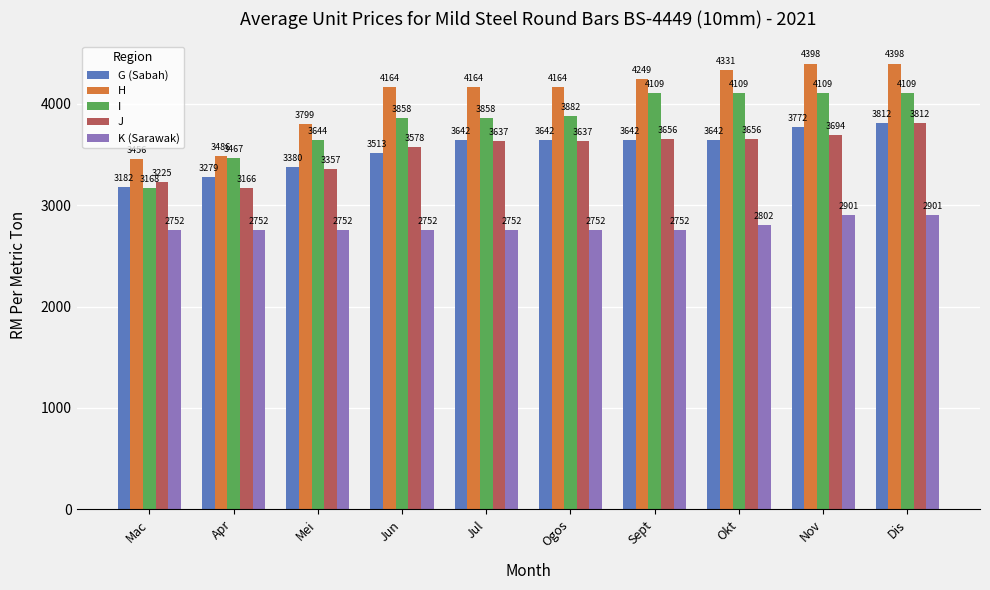

How many values in the I series exceed 3882?

5